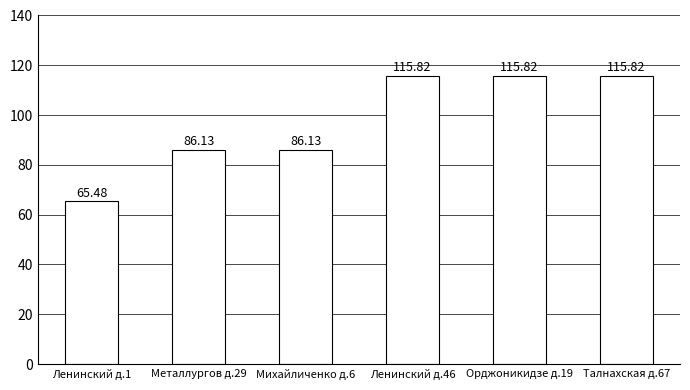

What is the change in value from Михайличенко д.6 to Талнахская д.67?

+29.7